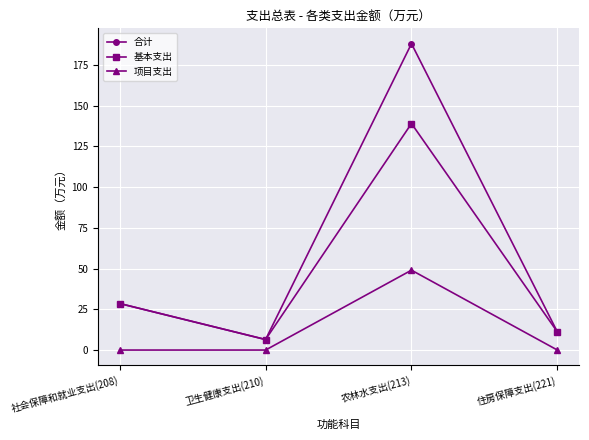

At which category is the sum across all series the highest?

农林水支出(213)